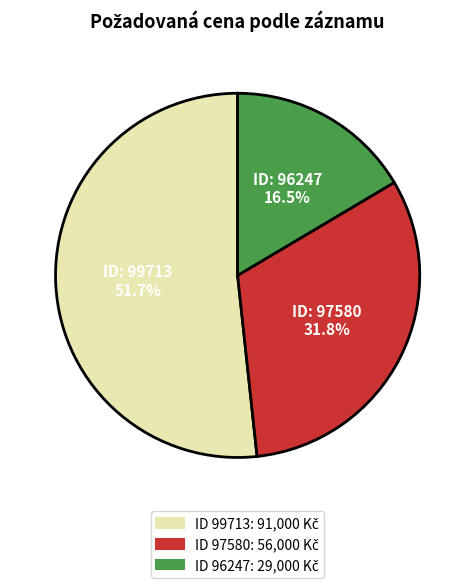

Is there any slice that represents more than half of the pie?

Yes